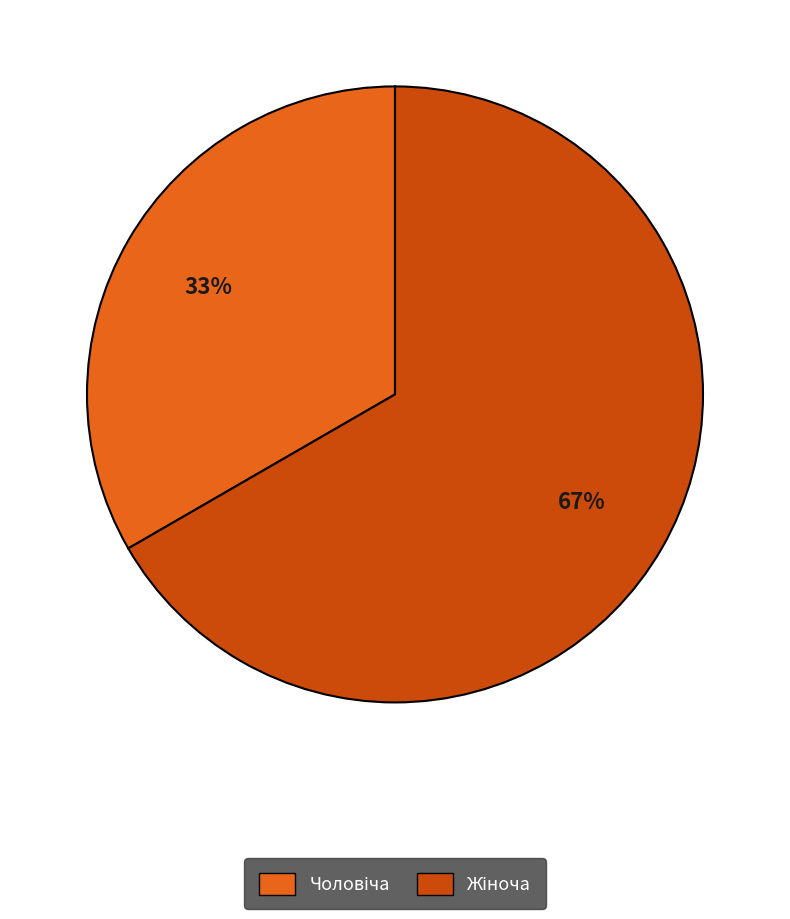

Count the number of slices in the pie.

2